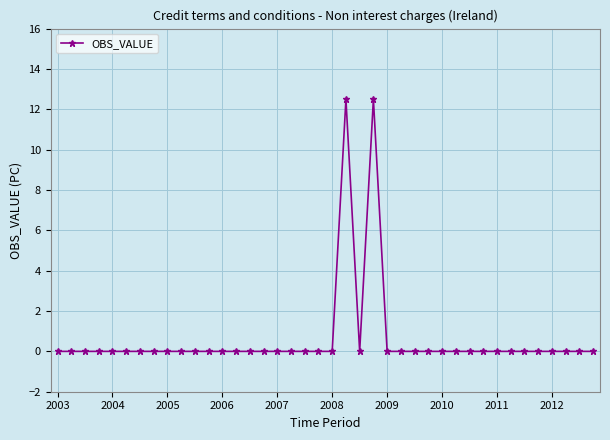

What is the difference between the second highest and minimum values?

12.5